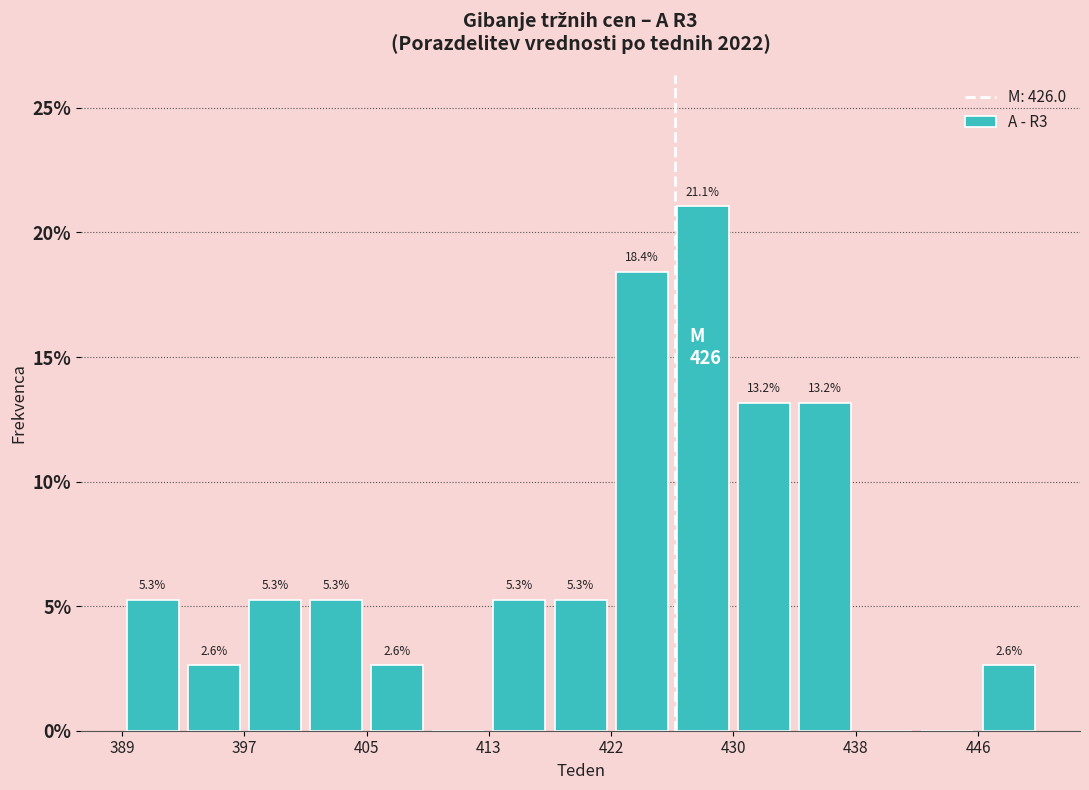

Which range on the x-axis has the tallest bar?

426 to 430